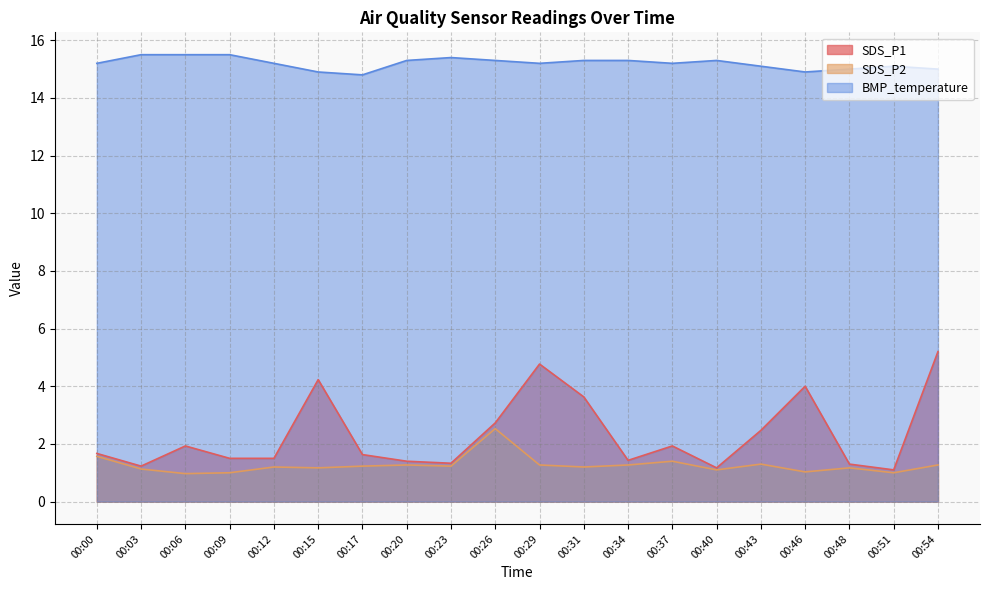

True or false: SDS_P1 and SDS_P2 intersect in this chart.

False